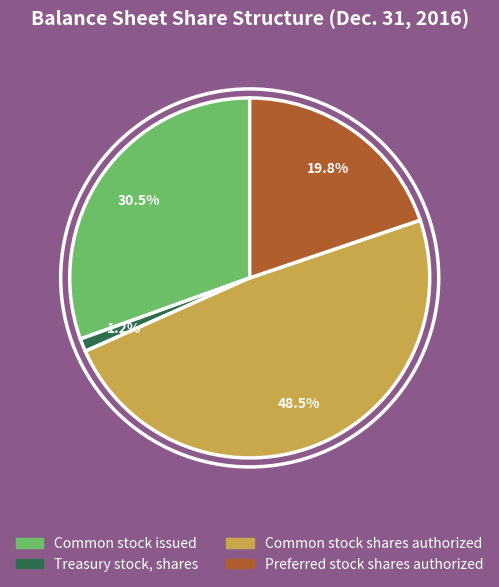

Rank the categories by value from lowest to highest.

Treasury stock, shares, Preferred stock shares authorized, Common stock issued, Common stock shares authorized